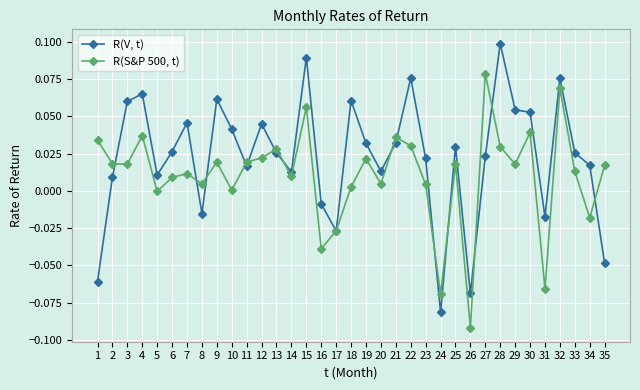

True or false: R(V, t) and R(S&P 500, t) cross at least once.

True